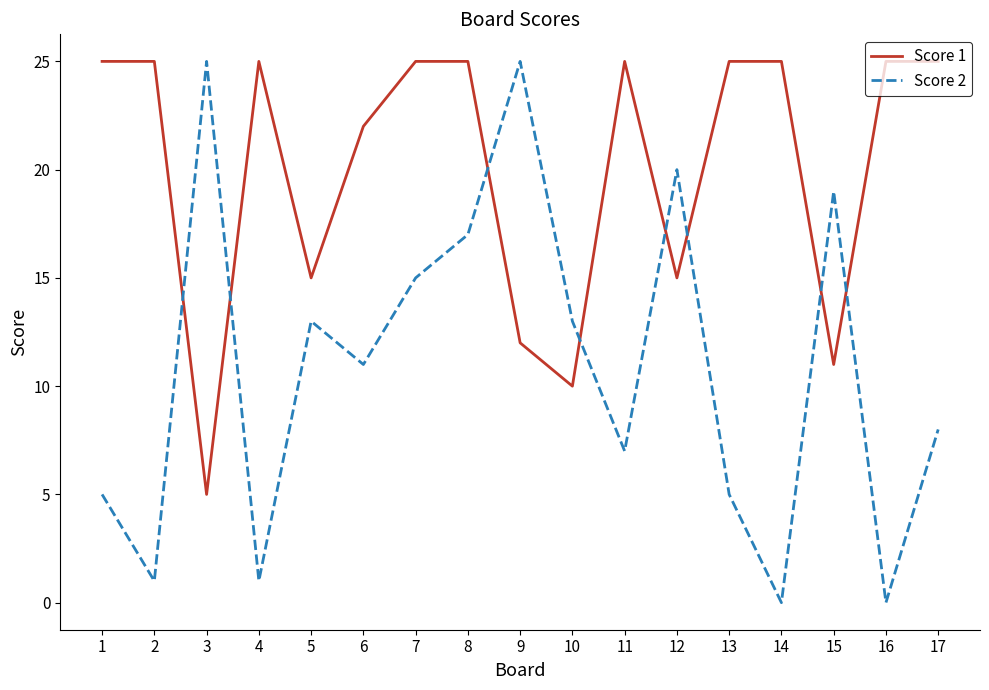

Reading left to right, list all the values displayed in this chart.

Score 1: 25	25	5	25	15	22	25	25	12	10	25	15	25	25	11	25	25
Score 2: 5	1	25	1	13	11	15	17	25	13	7	20	5	0	19	0	8